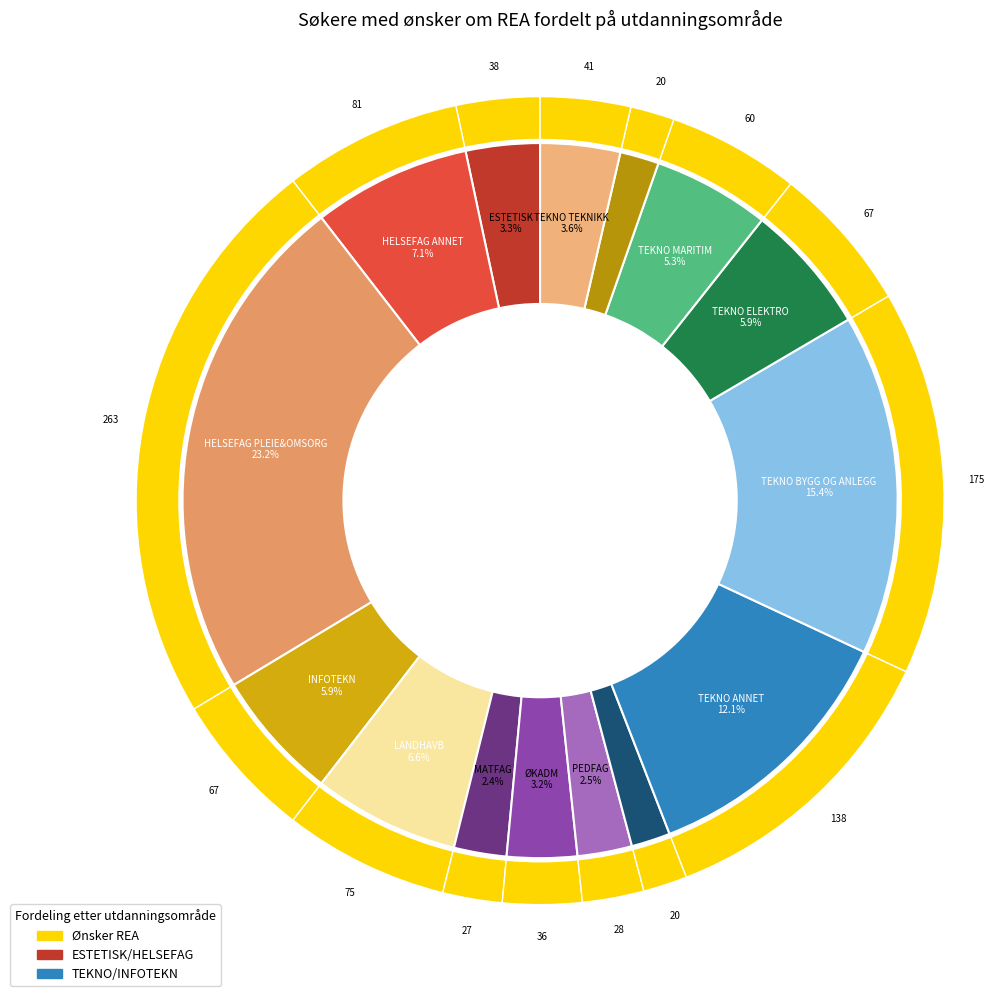

Is there any slice that represents more than half of the pie?

No